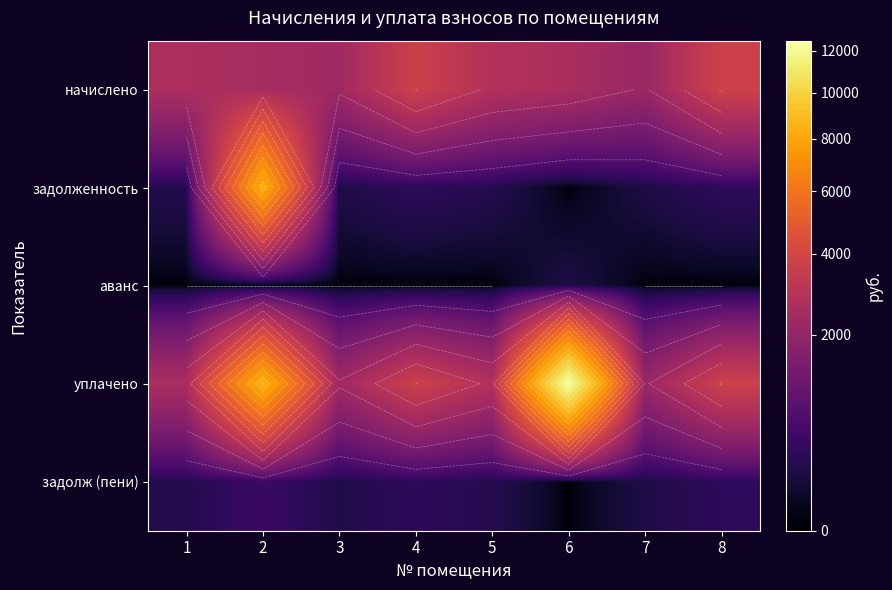

True or false: задолж (пени) has a value of 60.1 at 1.

False